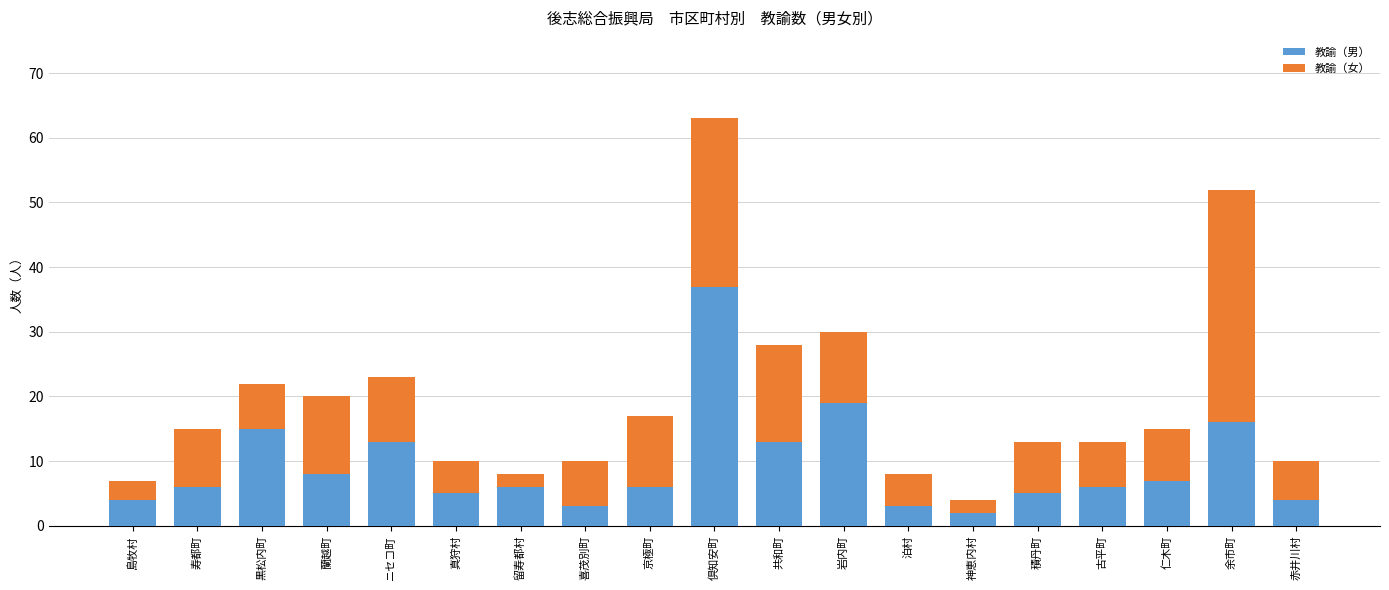

What is the difference between the maximum and minimum values in the 教諭（男） series?

35